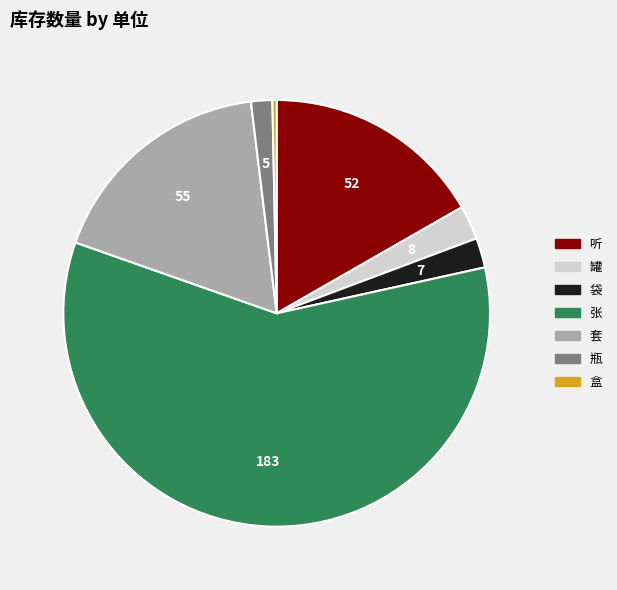

How many slices are in this pie chart?

7